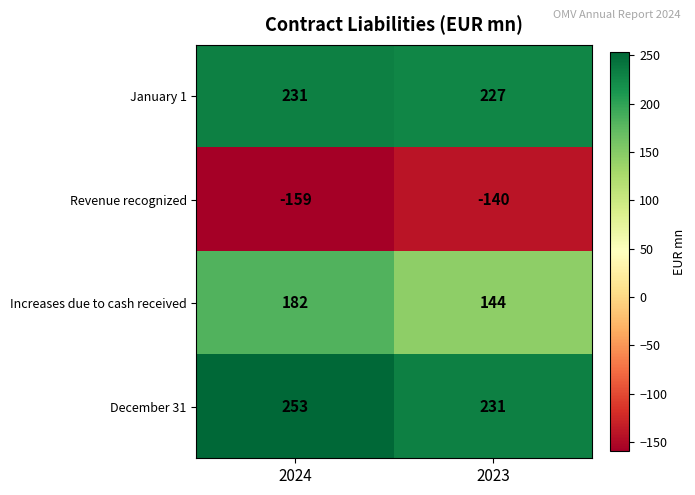

What is the difference between the December 31 values at 2023 and 2024?

22